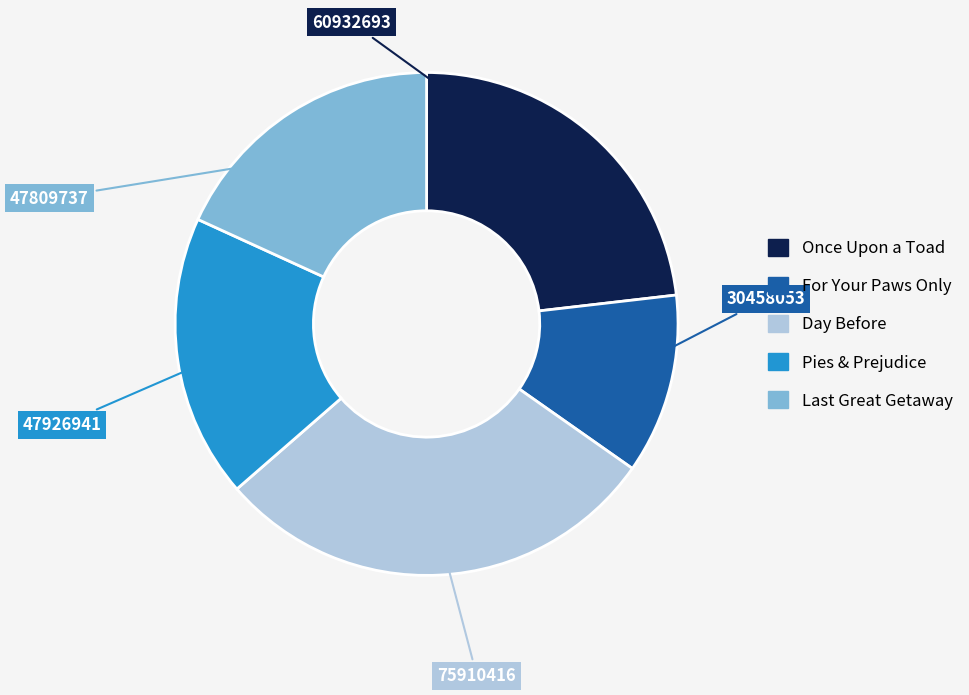

Approximately how many times larger is the value at Day Before compared to Pies & Prejudice?

1.6